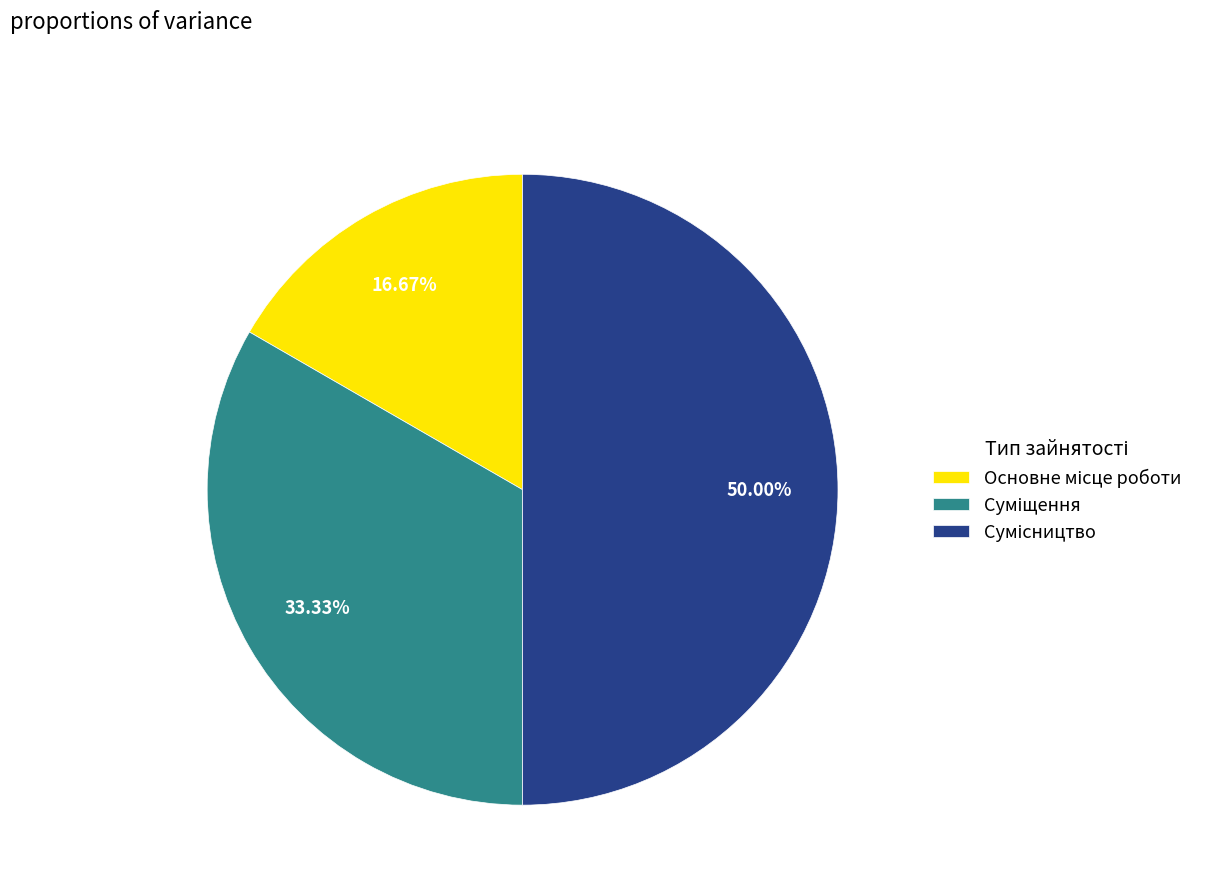

To the nearest percent, what is the average slice percentage?

33%